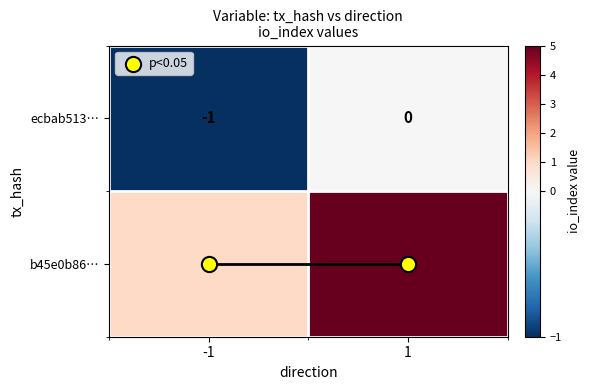

What is the total value across all series at 1?

5